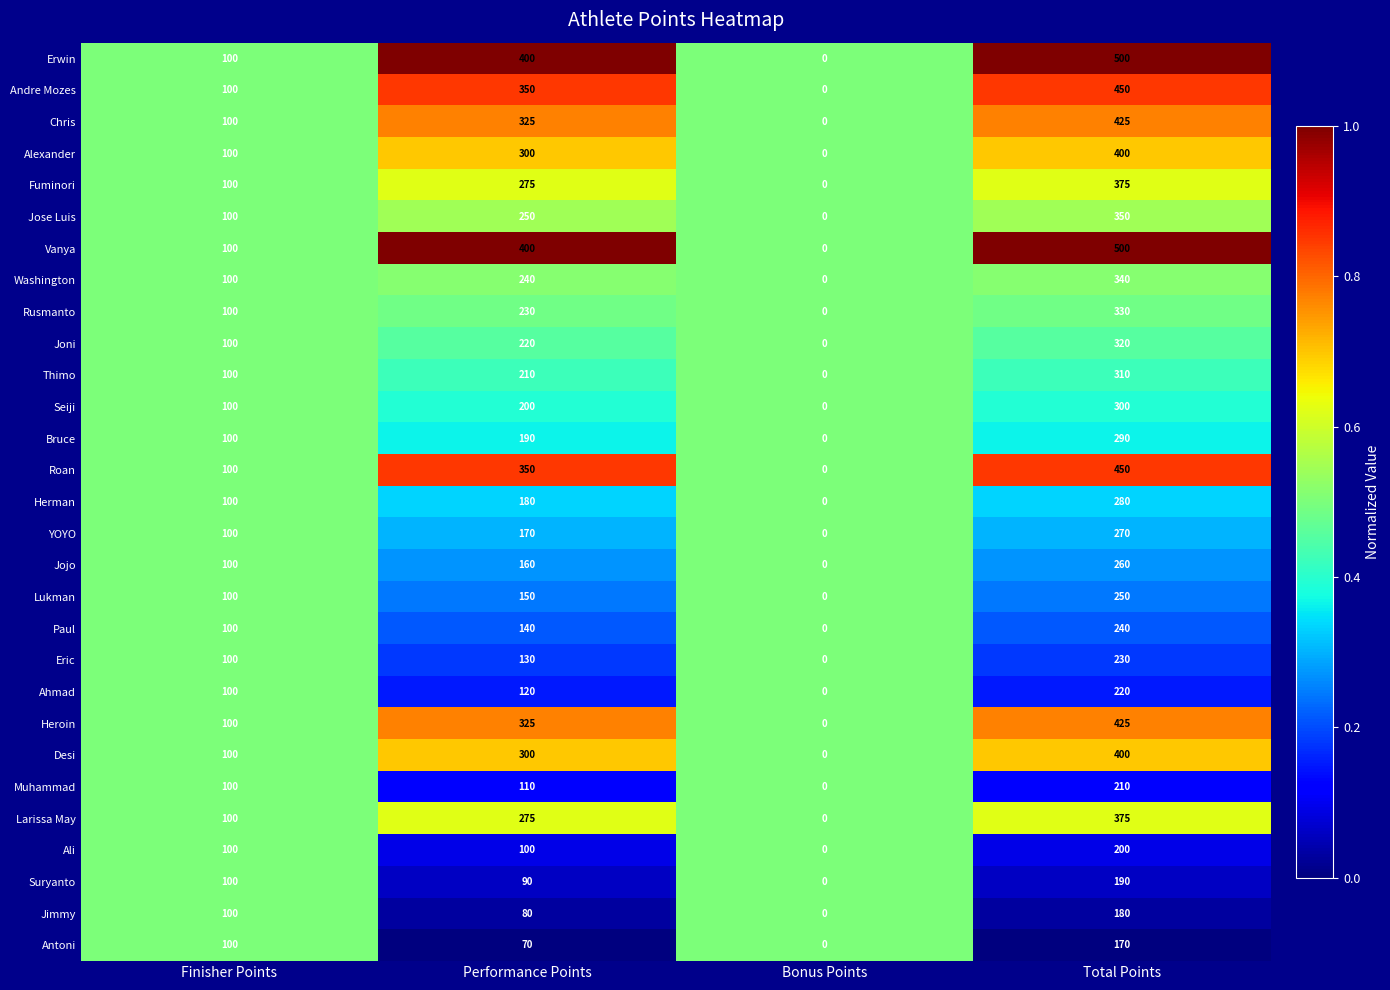

What is the sum of all Alexander values?

800